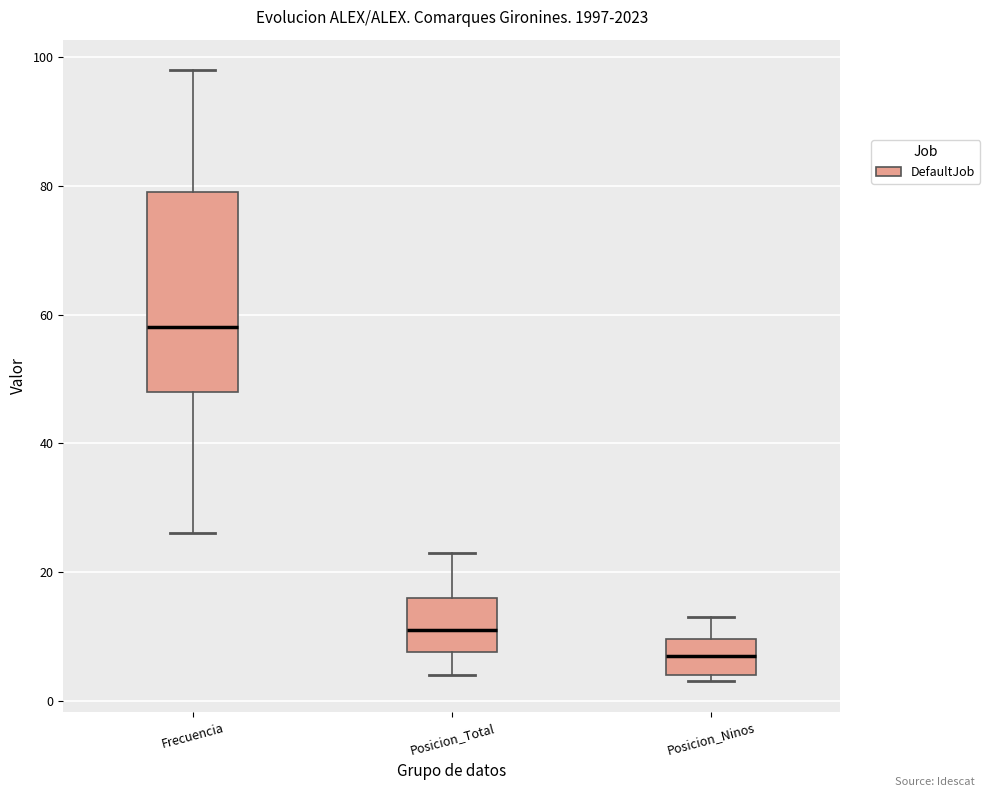

Which box's median line is the lowest?

Posicion_Ninos